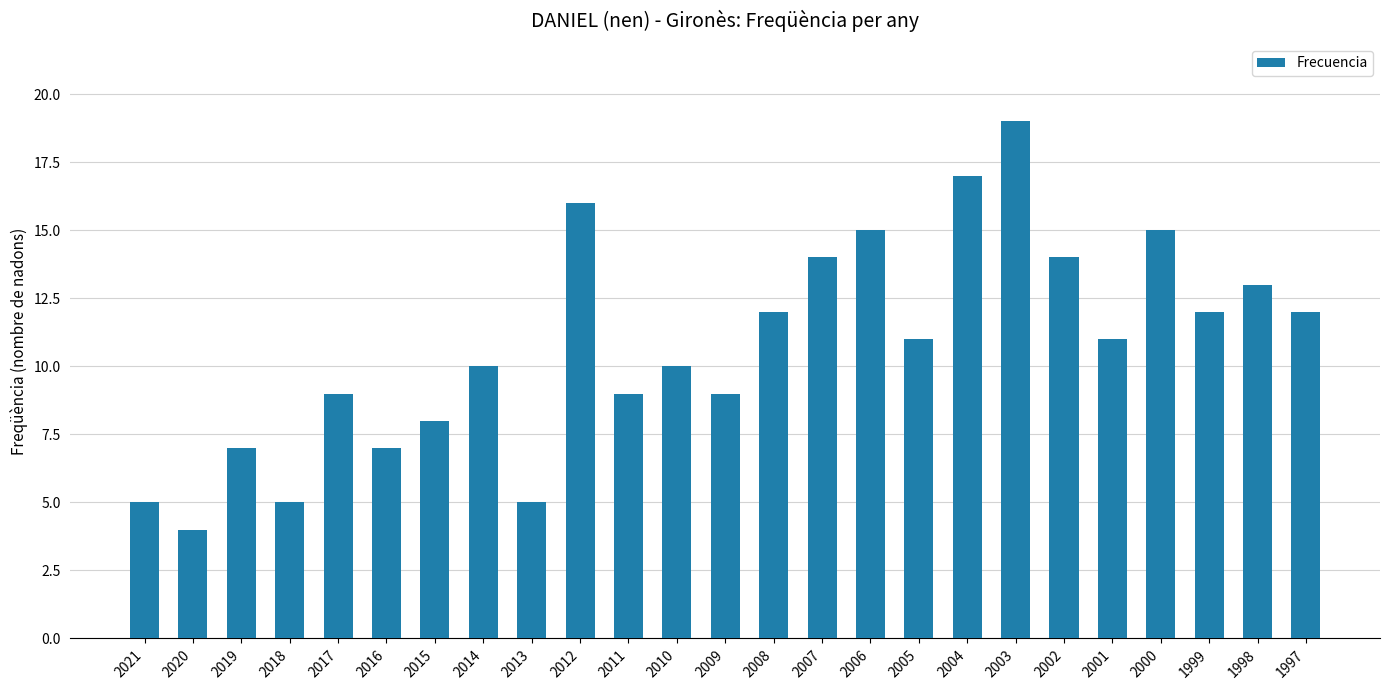

Reading left to right, what are all the values shown in this chart?

2021=5	2020=4	2019=7	2018=5	2017=9	2016=7	2015=8	2014=10	2013=5	2012=16	2011=9	2010=10	2009=9	2008=12	2007=14	2006=15	2005=11	2004=17	2003=19	2002=14	2001=11	2000=15	1999=12	1998=13	1997=12